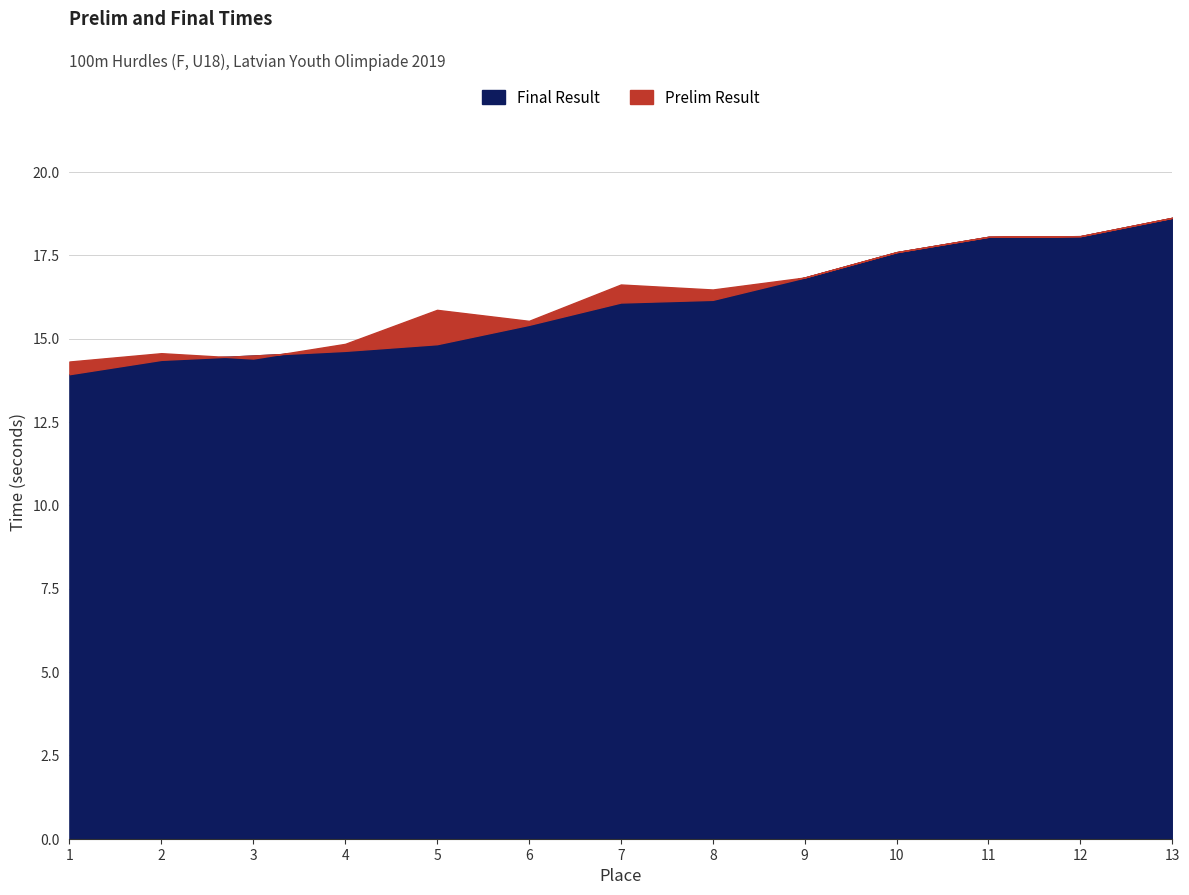

What is the difference between the highest and lowest values at 2?

0.2